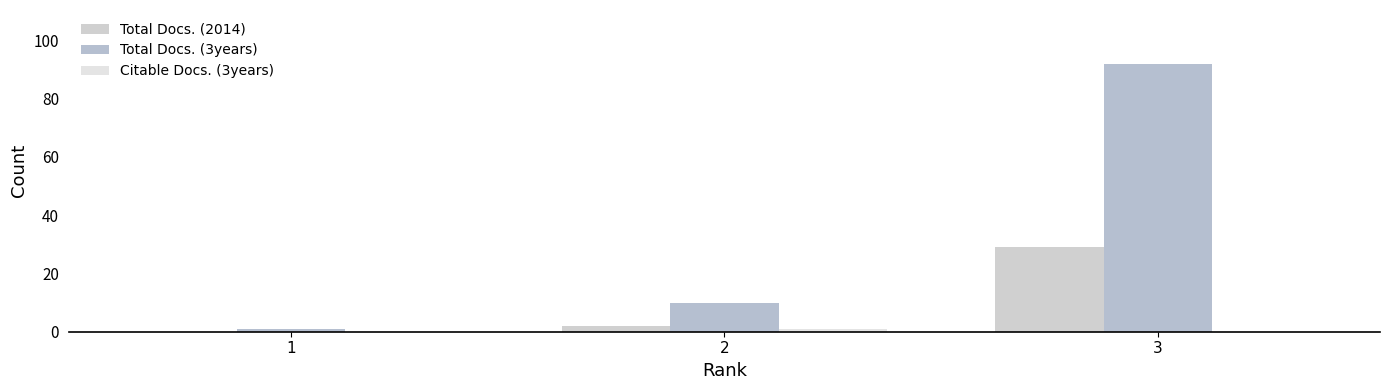

Reading left to right, transcribe all the data shown in this chart.

Total Docs. (2014): 1=0	2=2	3=29
Total Docs. (3years): 1=1	2=10	3=92
Citable Docs. (3years): 1=0	2=1	3=0